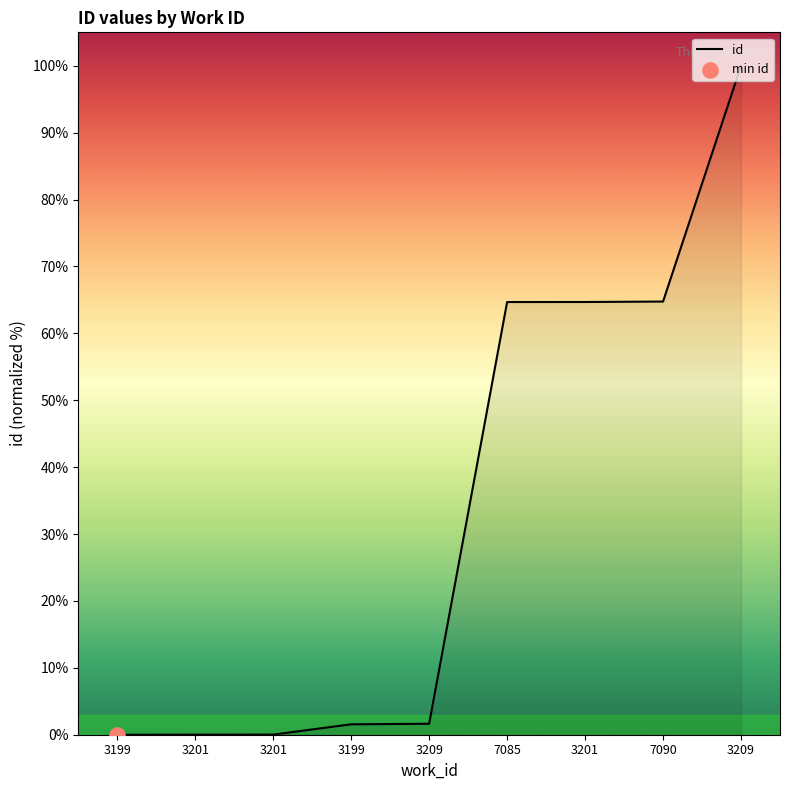

What is the change in value from 3199 to 3209?

+98.4